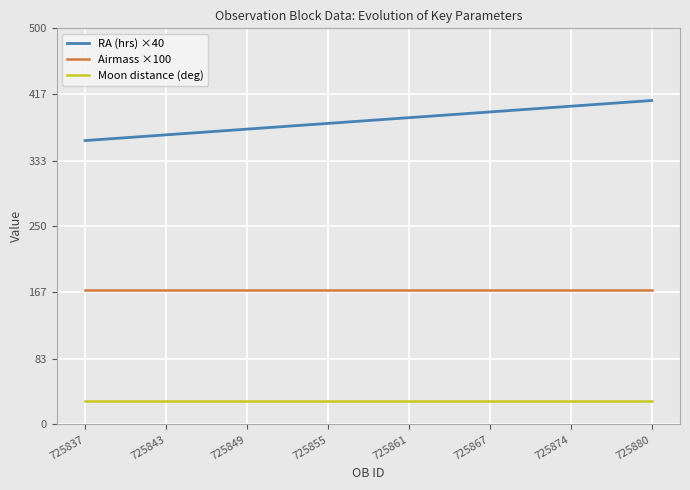

Rank the series by their average value, from lowest to highest.

Moon distance (deg), Airmass ×100, RA (hrs) ×40